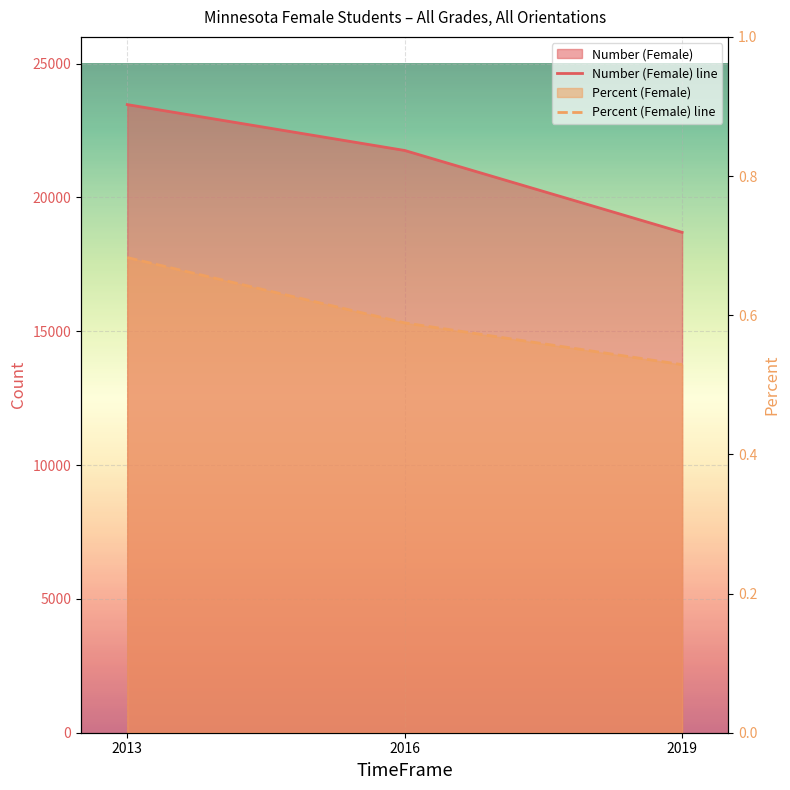

Reading left to right, transcribe all the data shown in this chart.

Number (Female) line: 2013=23470.0	2016=21756.0	2019=18696.0
Percent (Female) line: 2013=0.7	2016=0.6	2019=0.5